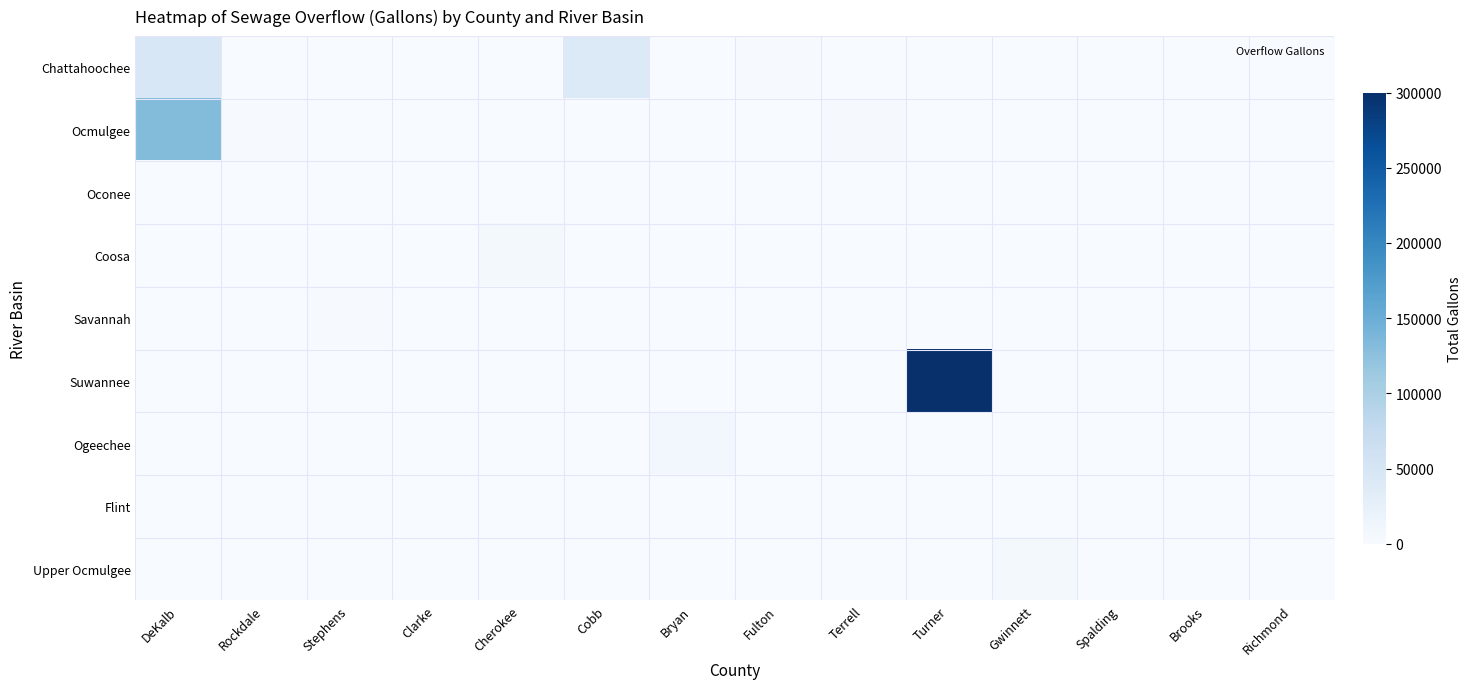

Which series has the widest spread of values?

Suwannee